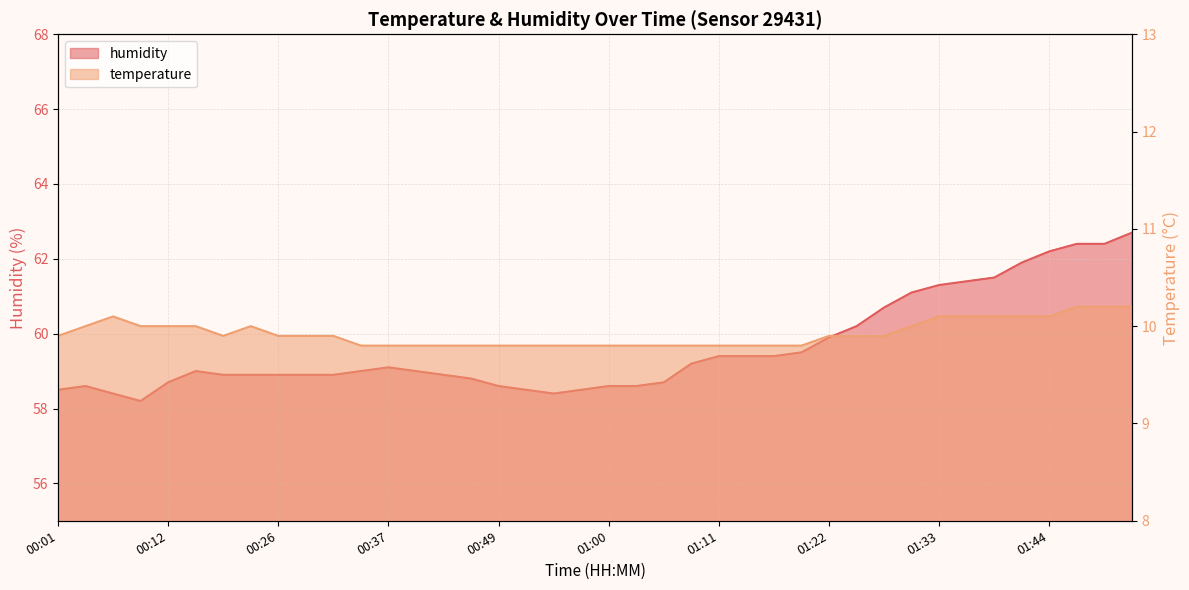

Where is humidity nearest to the value 60?

01:22